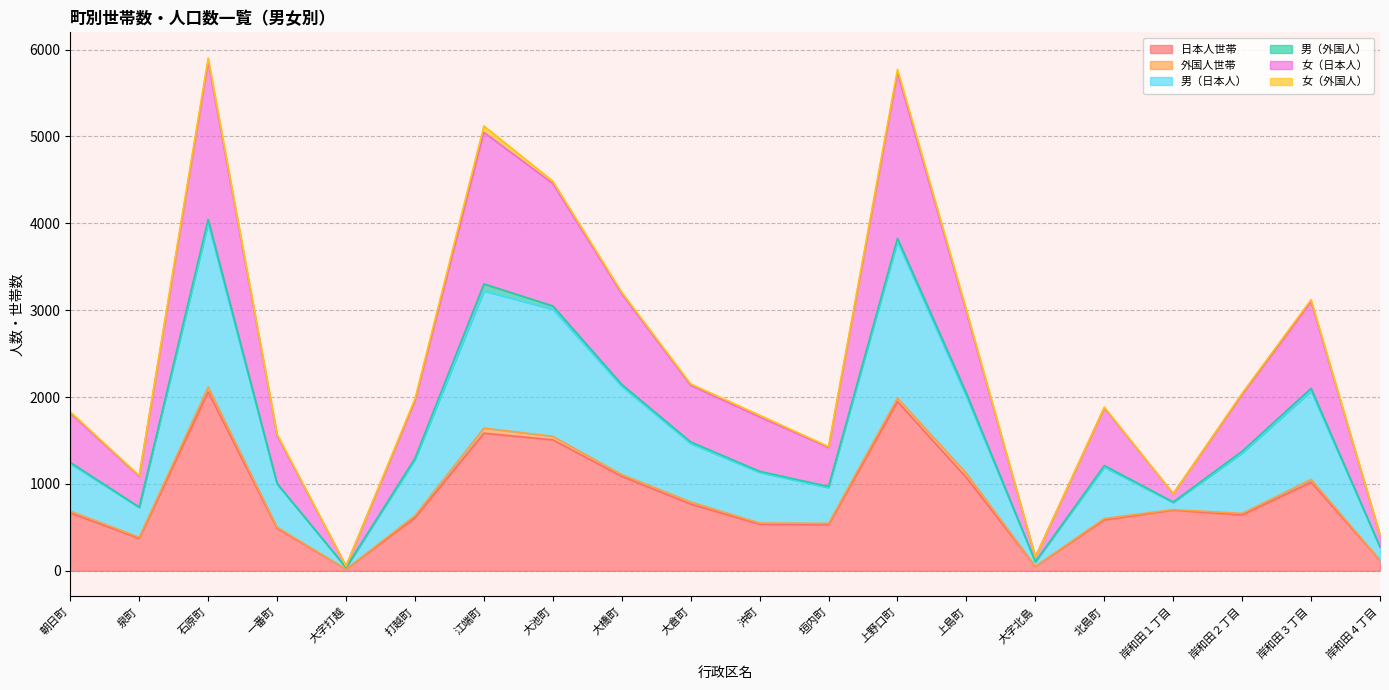

True or false: 日本人世帯 and 男（日本人） intersect in this chart.

False